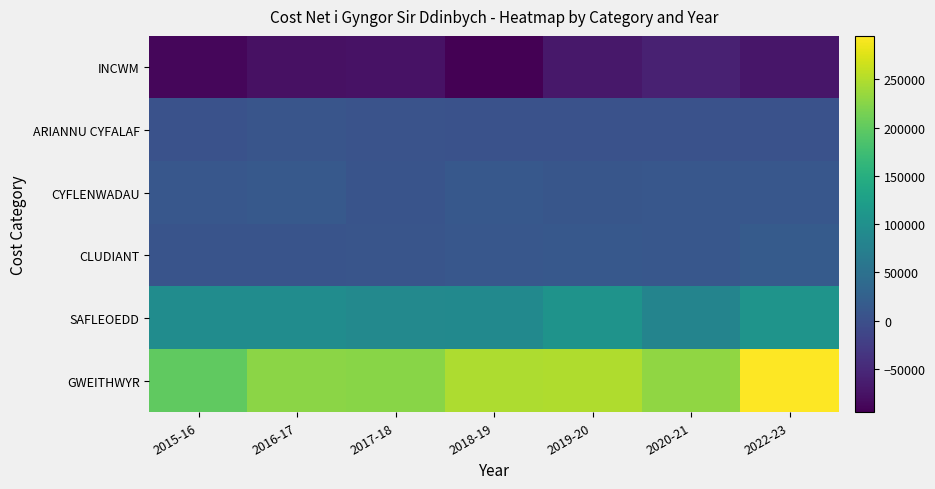

Reading right to left, list all the values displayed in this chart.

GWEITHWYR: 2022-23=294906.5	2020-21=230917.7	2019-20=249079.6	2018-19=246302.5	2017-18=226367.6	2016-17=226755.0	2015-16=200092.0
SAFLEOEDD: 2022-23=106504.4	2020-21=81388.2	2019-20=105427.4	2018-19=89717.1	2017-18=88748.3	2016-17=94610.6	2015-16=94966.5
CLUDIANT: 2022-23=17103.7	2020-21=11074.8	2019-20=12605.8	2018-19=11645.0	2017-18=8512.1	2016-17=6845.5	2015-16=6905.0
CYFLENWADAU: 2022-23=11005.9	2020-21=11571.4	2019-20=10120.6	2018-19=12520.3	2017-18=6803.0	2016-17=14083.9	2015-16=11702.5
ARIANNU CYFALAF: 2022-23=4017.6	2020-21=4017.6	2019-20=4017.6	2018-19=4017.6	2017-18=5657.6	2016-17=7953.6	2015-16=3936.0
INCWM: 2022-23=-71488.6	2020-21=-59534.2	2019-20=-69159.1	2018-19=-94764.6	2017-18=-76384.6	2016-17=-77443.6	2015-16=-87660.1